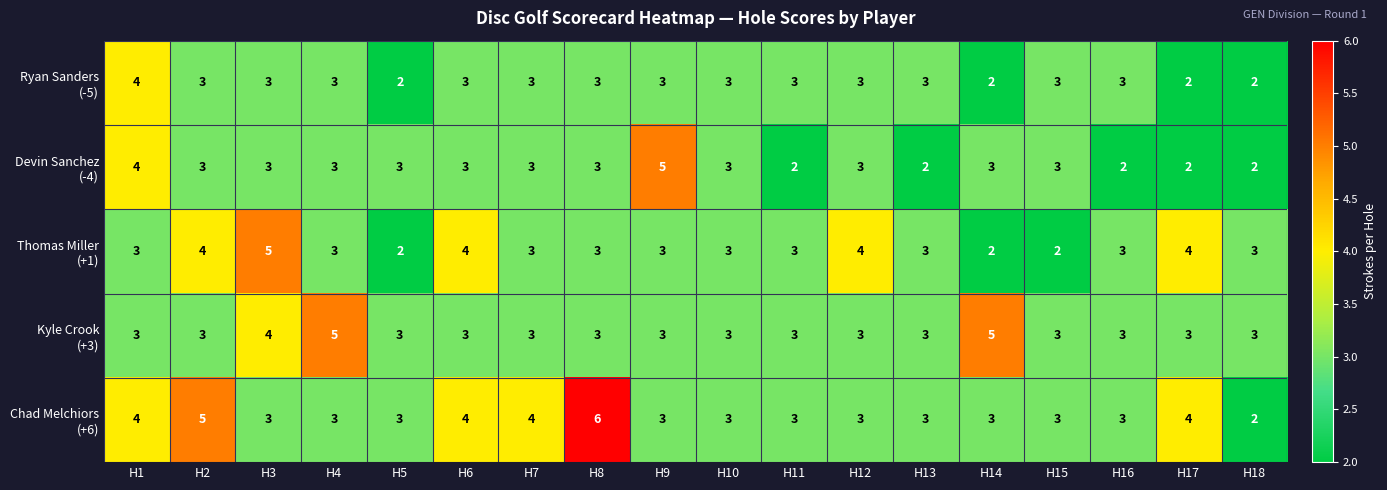

How many series are shown in this chart?

5